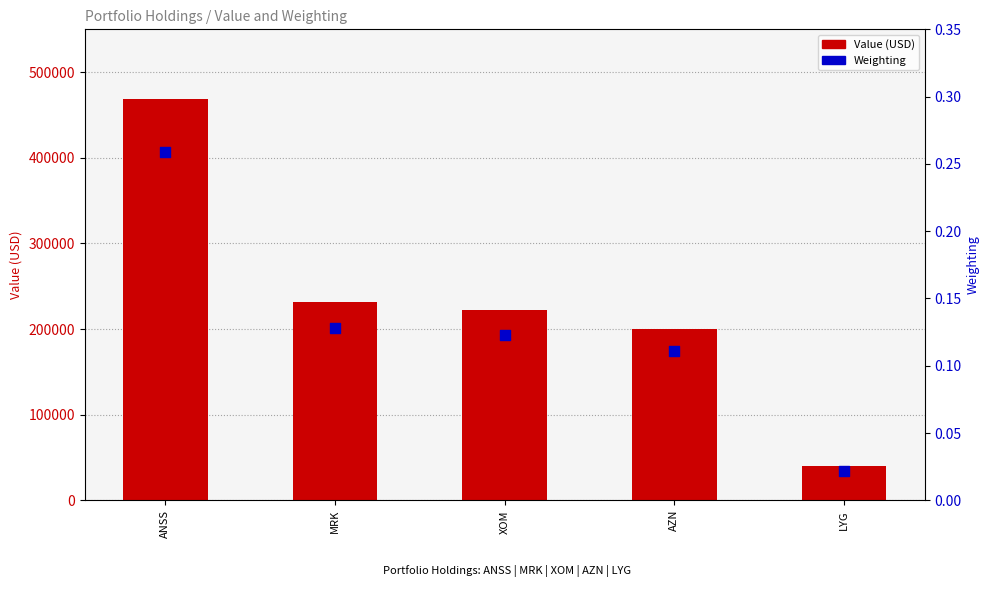

Is the value of Weighting at LYG greater than the value of Value (USD) at XOM?

No